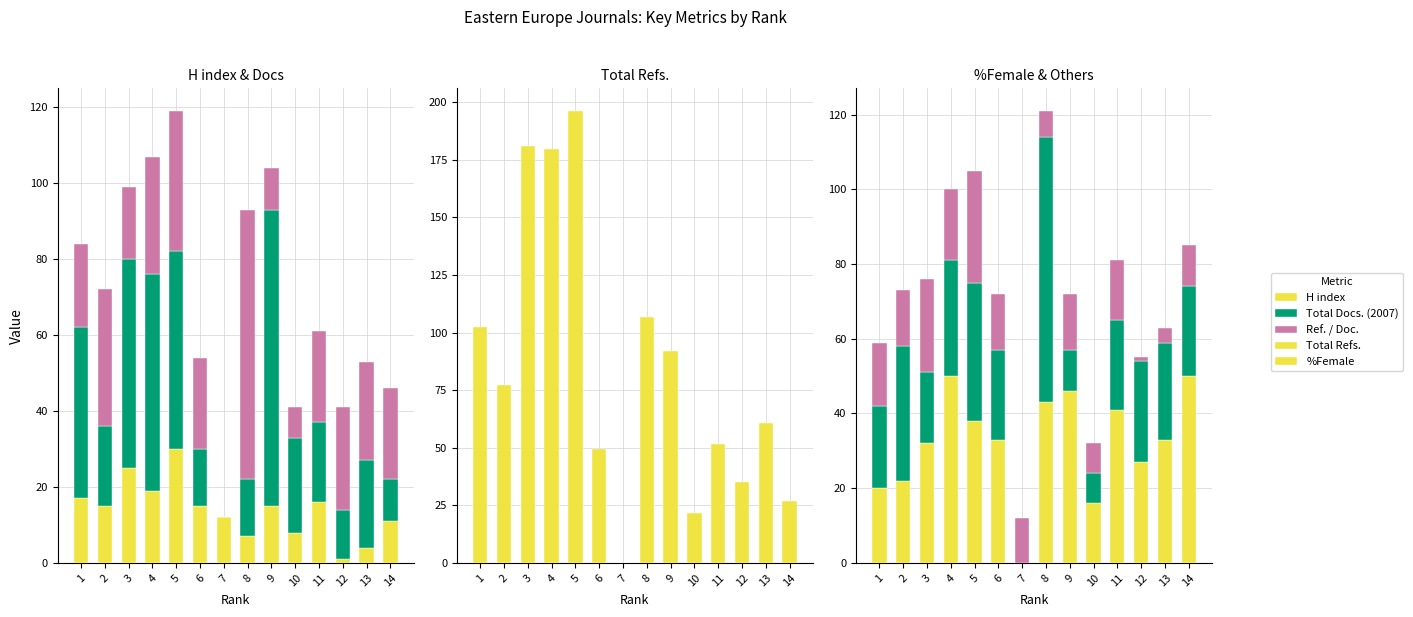

True or false: H index has a value of 26.1 at 11.

False